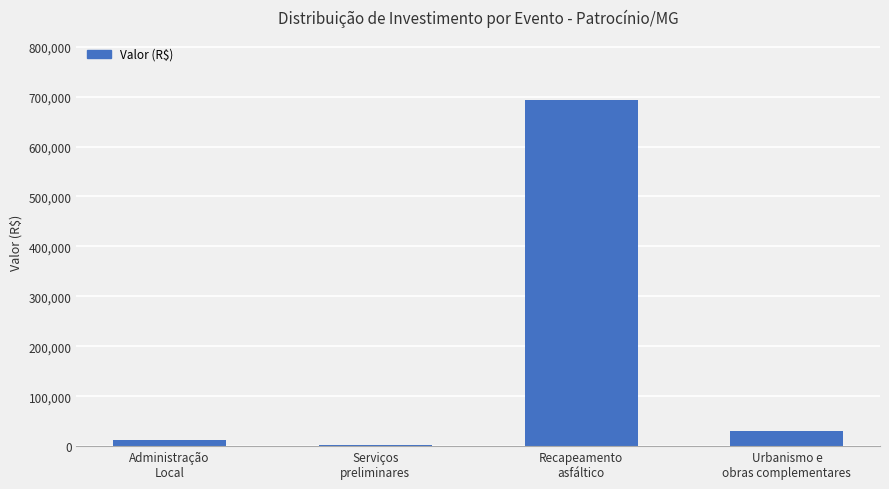

At which category does the chart reach its peak across all series?

Recapeamento
asfáltico